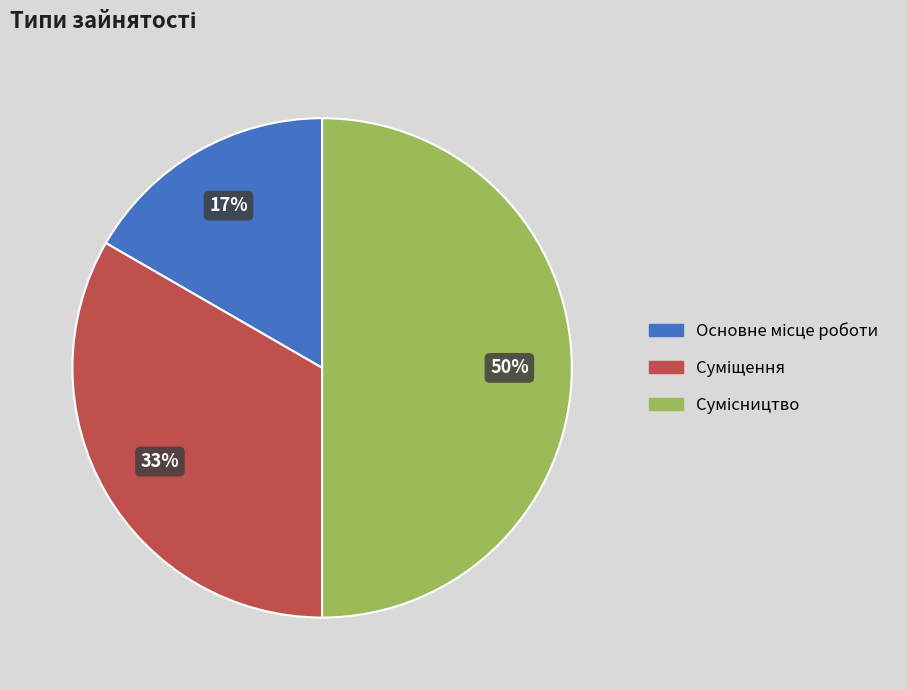

To the nearest percent, what is the difference between the largest and smallest slice percentages?

33%